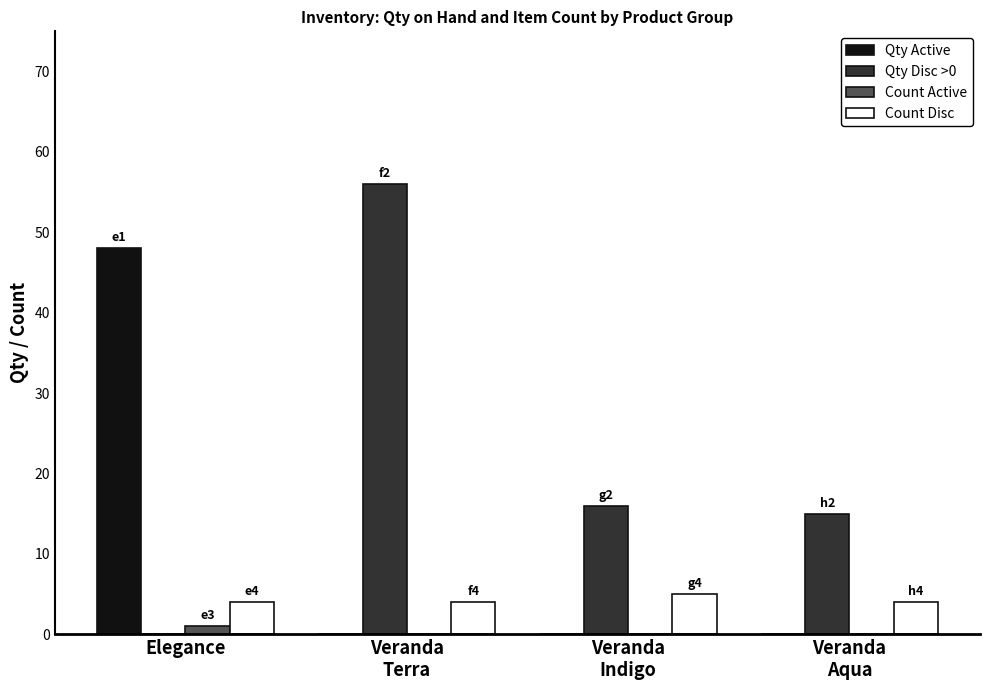

True or false: Qty Active has a value of 48 at Elegance.

True